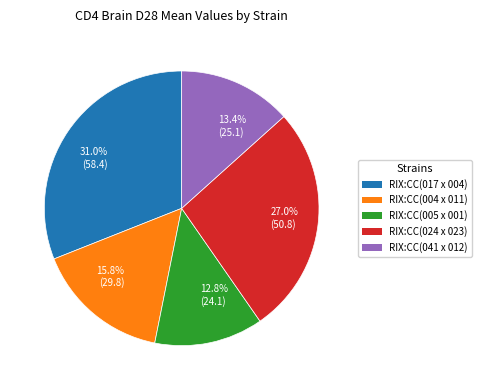

Do 27.0% (50.8) and 12.8% (24.1) together represent more than half of the pie?

No